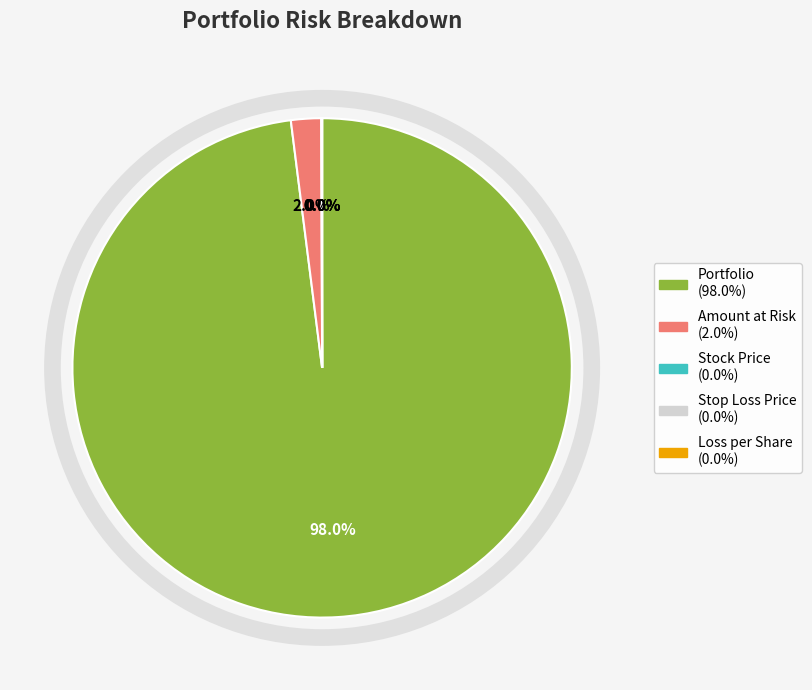

Combined, do Amount at Risk and Portfolio account for over 50%?

Yes